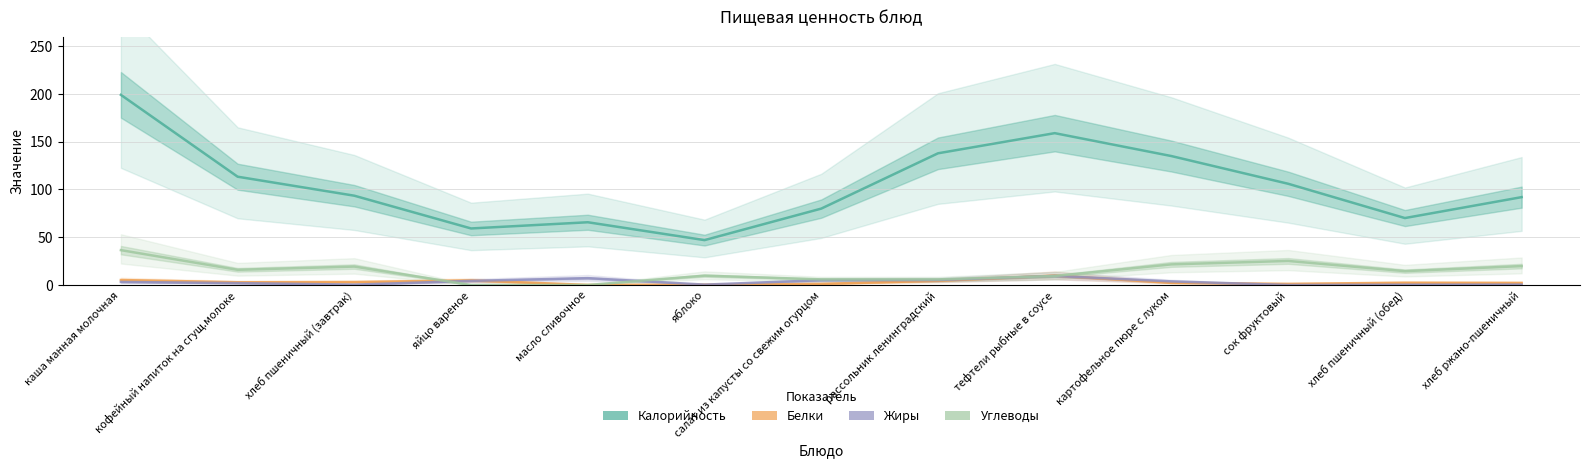

What is the difference between the maximum and minimum values in the Белки series?

9.7